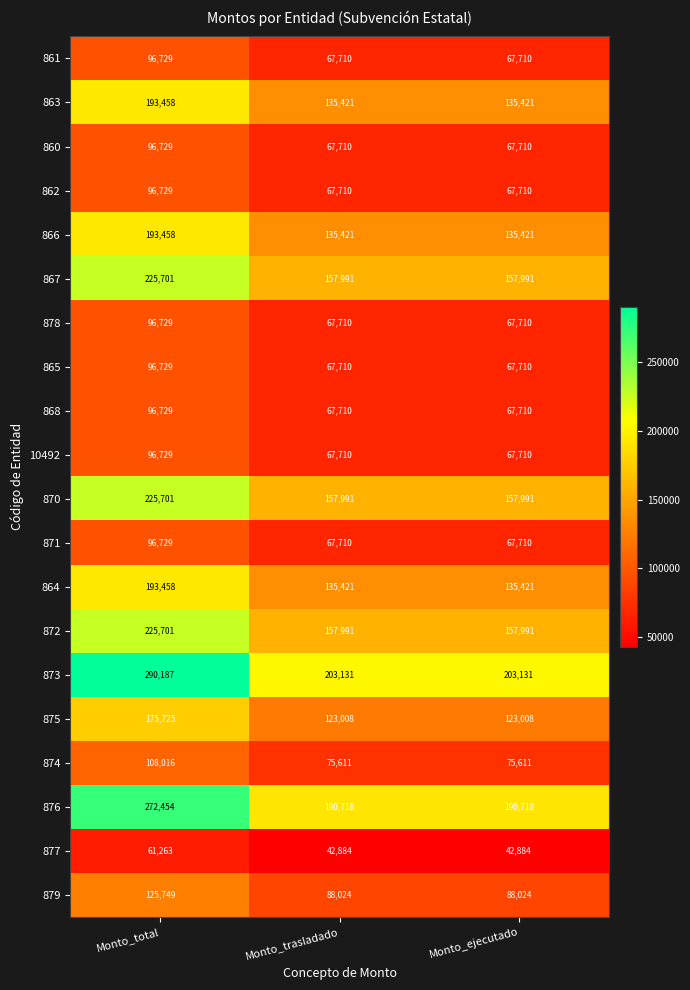

The 876 series shows 190718 at Monto_ejecutado. True or false?

True